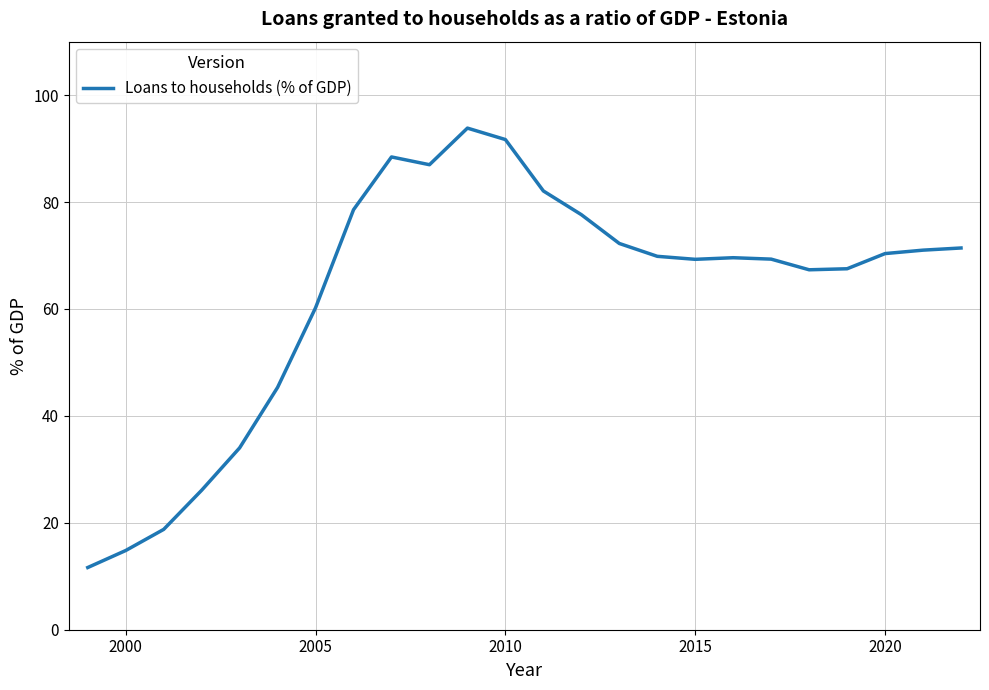

What is the greatest value displayed?

93.8